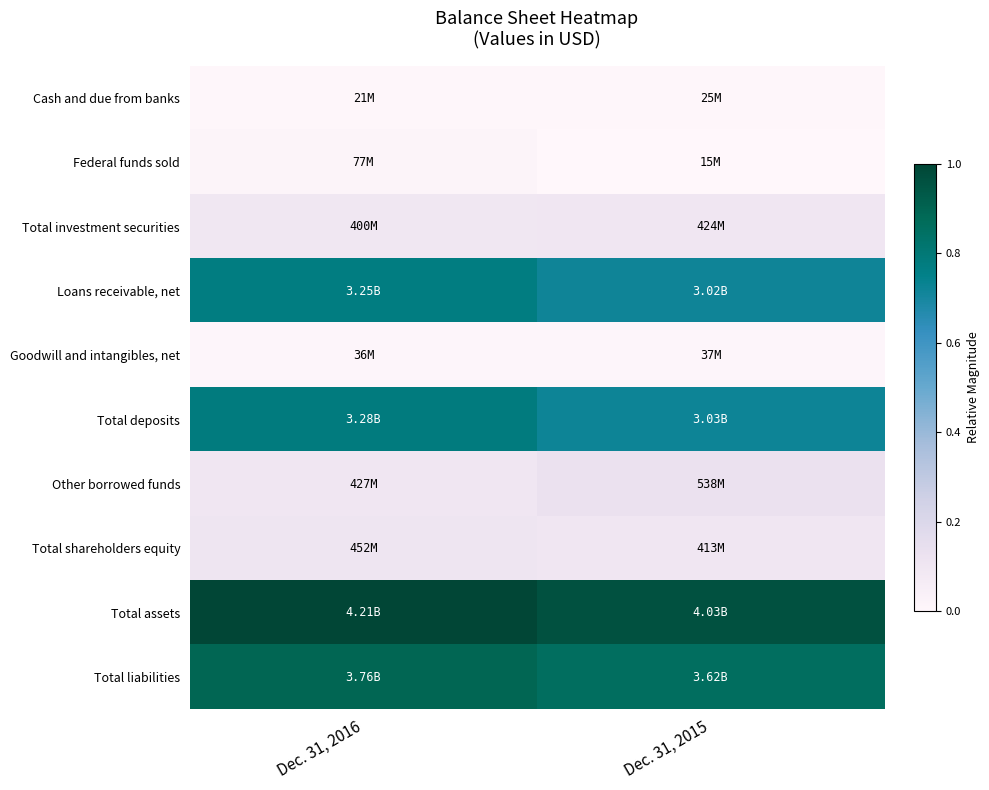

Which category has the lowest value across all series?

Dec. 31, 2015